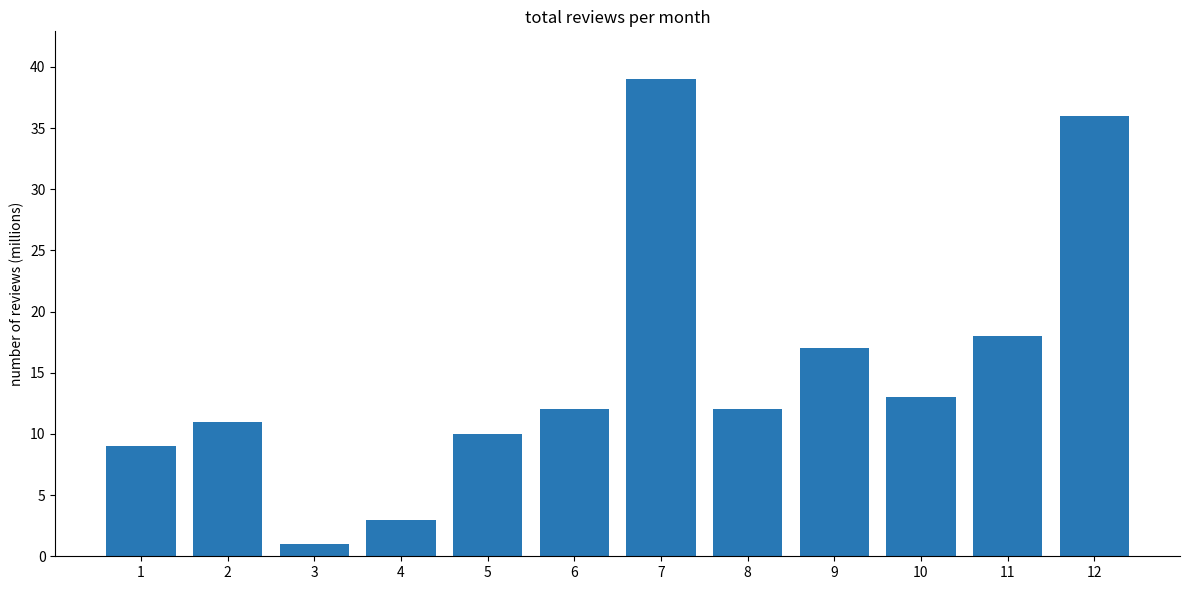

The value at 2 is 11. True or false?

True